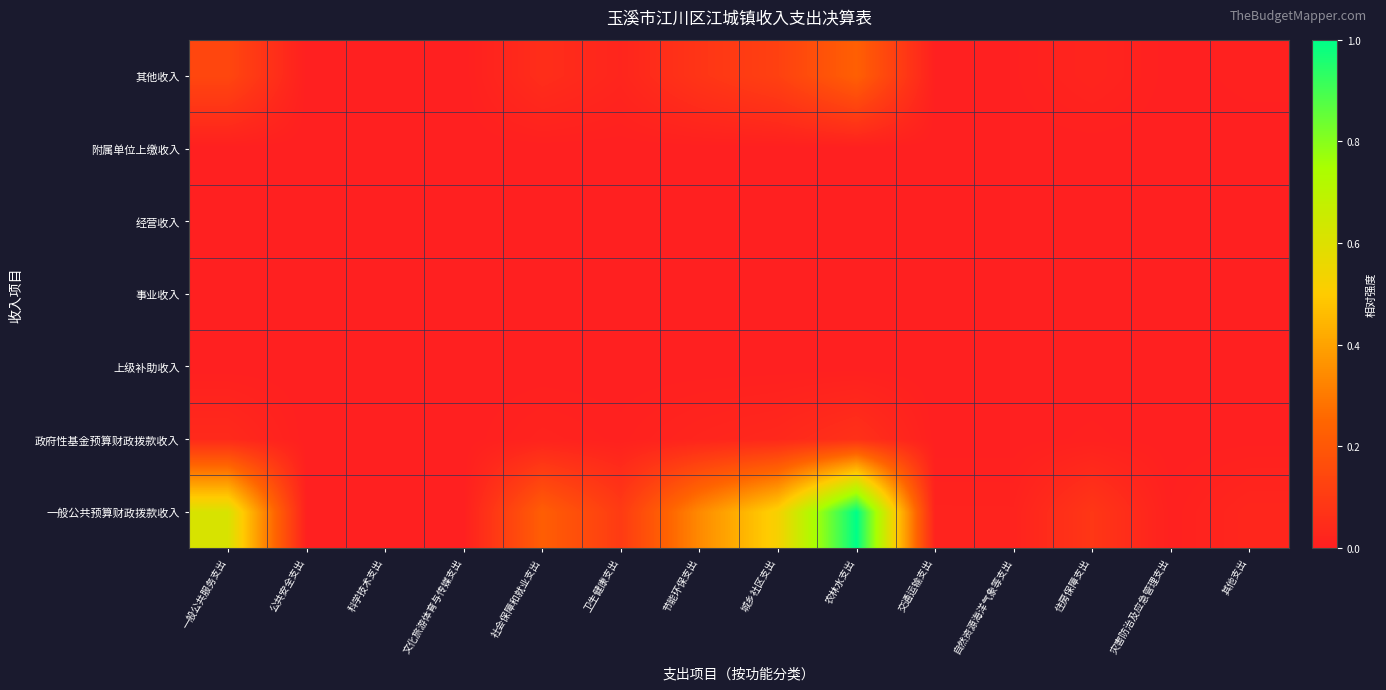

Reading left to right, extract all data points from this chart.

一般公共预算财政拨款收入: 一般公共服务支出=0.6	公共安全支出=0.0	科学技术支出=0.0	文化旅游体育与传媒支出=0.0	社会保障和就业支出=0.2	卫生健康支出=0.1	节能环保支出=0.3	城乡社区支出=0.5	农林水支出=1.0	交通运输支出=0.0	自然资源海洋气象等支出=0.0	住房保障支出=0.1	灾害防治及应急管理支出=0.0	其他支出=0.0
政府性基金预算财政拨款收入: 一般公共服务支出=0.0	公共安全支出=0.0	科学技术支出=0.0	文化旅游体育与传媒支出=0.0	社会保障和就业支出=0.0	卫生健康支出=0.0	节能环保支出=0.0	城乡社区支出=0.0	农林水支出=0.1	交通运输支出=0.0	自然资源海洋气象等支出=0.0	住房保障支出=0.0	灾害防治及应急管理支出=0.0	其他支出=0.0
上级补助收入: 一般公共服务支出=0.0	公共安全支出=0.0	科学技术支出=0.0	文化旅游体育与传媒支出=0.0	社会保障和就业支出=0.0	卫生健康支出=0.0	节能环保支出=0.0	城乡社区支出=0.0	农林水支出=0.0	交通运输支出=0.0	自然资源海洋气象等支出=0.0	住房保障支出=0.0	灾害防治及应急管理支出=0.0	其他支出=0.0
事业收入: 一般公共服务支出=0.0	公共安全支出=0.0	科学技术支出=0.0	文化旅游体育与传媒支出=0.0	社会保障和就业支出=0.0	卫生健康支出=0.0	节能环保支出=0.0	城乡社区支出=0.0	农林水支出=0.0	交通运输支出=0.0	自然资源海洋气象等支出=0.0	住房保障支出=0.0	灾害防治及应急管理支出=0.0	其他支出=0.0
经营收入: 一般公共服务支出=0.0	公共安全支出=0.0	科学技术支出=0.0	文化旅游体育与传媒支出=0.0	社会保障和就业支出=0.0	卫生健康支出=0.0	节能环保支出=0.0	城乡社区支出=0.0	农林水支出=0.0	交通运输支出=0.0	自然资源海洋气象等支出=0.0	住房保障支出=0.0	灾害防治及应急管理支出=0.0	其他支出=0.0
附属单位上缴收入: 一般公共服务支出=0.0	公共安全支出=0.0	科学技术支出=0.0	文化旅游体育与传媒支出=0.0	社会保障和就业支出=0.0	卫生健康支出=0.0	节能环保支出=0.0	城乡社区支出=0.0	农林水支出=0.0	交通运输支出=0.0	自然资源海洋气象等支出=0.0	住房保障支出=0.0	灾害防治及应急管理支出=0.0	其他支出=0.0
其他收入: 一般公共服务支出=0.1	公共安全支出=0.0	科学技术支出=0.0	文化旅游体育与传媒支出=0.0	社会保障和就业支出=0.1	卫生健康支出=0.0	节能环保支出=0.1	城乡社区支出=0.1	农林水支出=0.2	交通运输支出=0.0	自然资源海洋气象等支出=0.0	住房保障支出=0.0	灾害防治及应急管理支出=0.0	其他支出=0.0